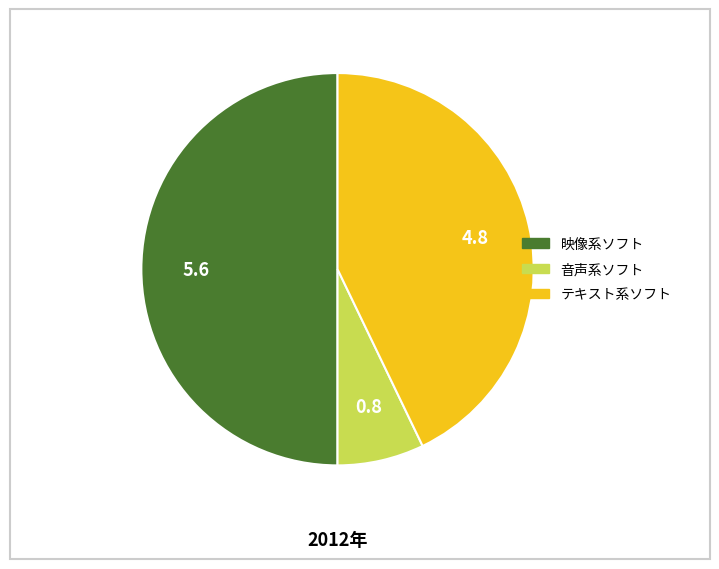

What is the ratio of the value at 映像系ソフト to the value at テキスト系ソフト?

1.2